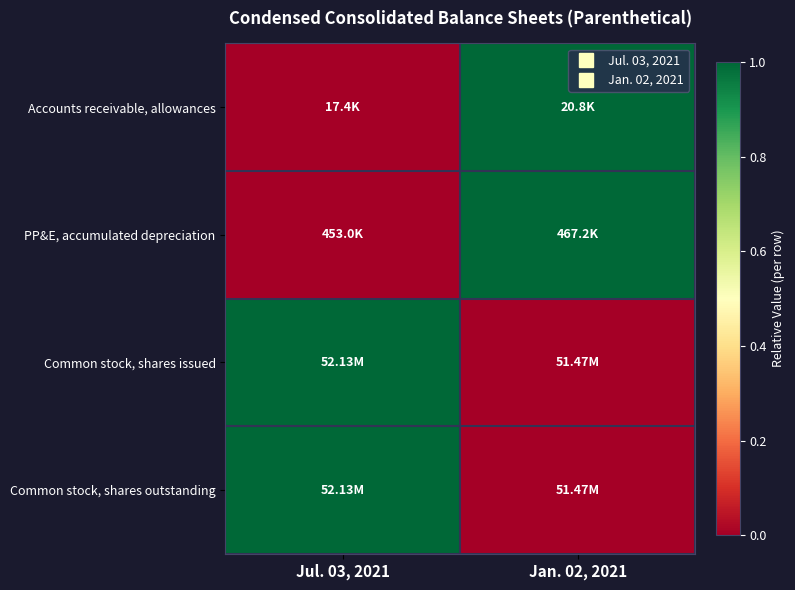

At how many categories does at least one series exceed 0?

2